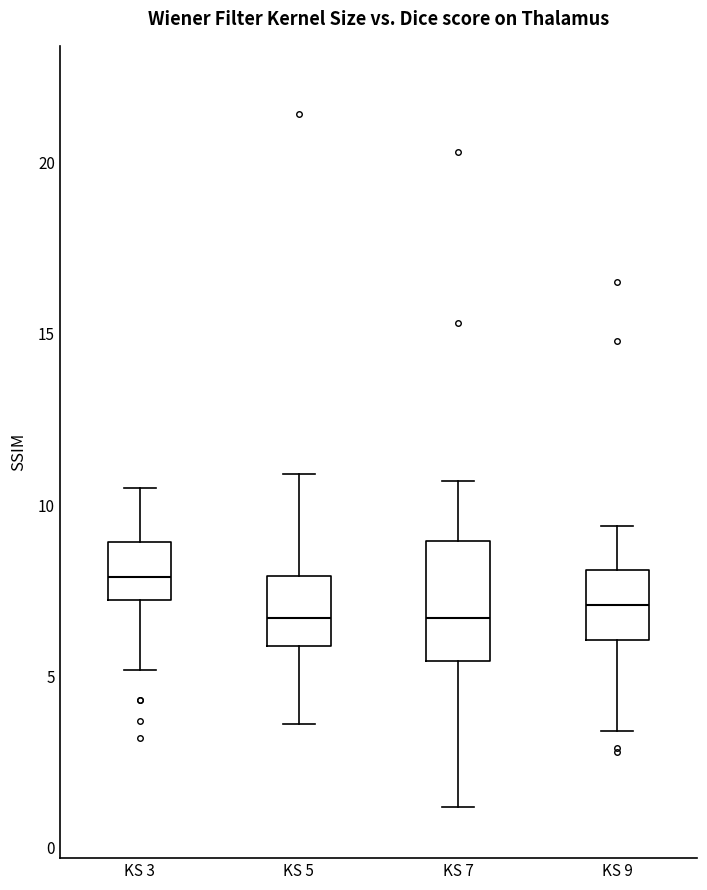

Reading left to right, read every box against the y-axis: the position of its median line, the range the box covers, and the ends of its whiskers. The values are not printed on the chart, so give them approximately, as read against the axis.

KS 3: median 8.0, box 7.0 to 9.0, whiskers 5.0 to 10.5
KS 5: median 6.5, box 6.0 to 8.0, whiskers 3.5 to 11.0
KS 7: median 6.5, box 5.5 to 9.0, whiskers 1.0 to 10.5
KS 9: median 7.0, box 6.0 to 8.0, whiskers 3.5 to 9.5